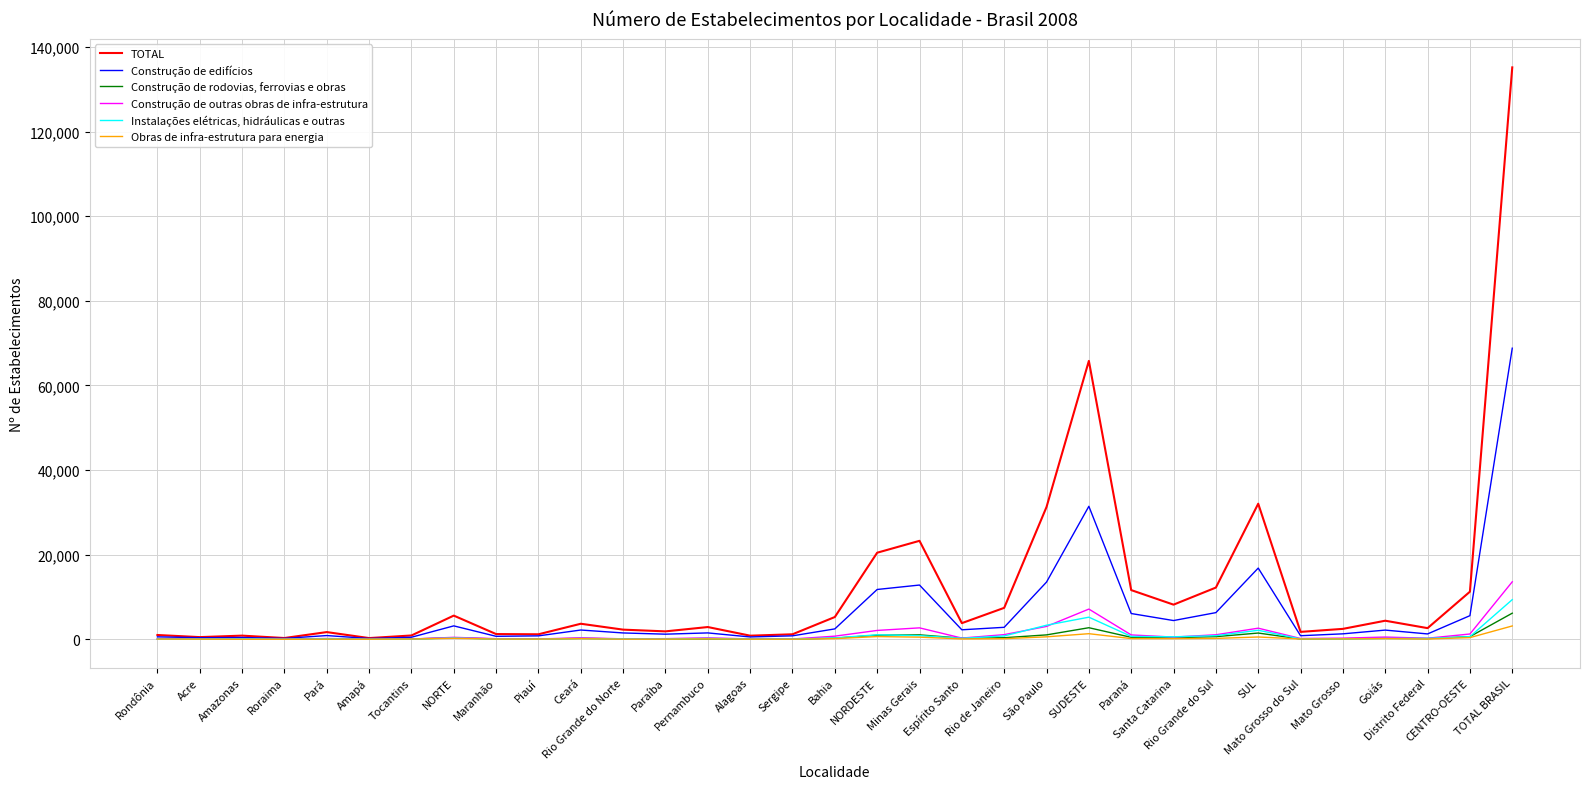

What is the greatest value displayed?

135164